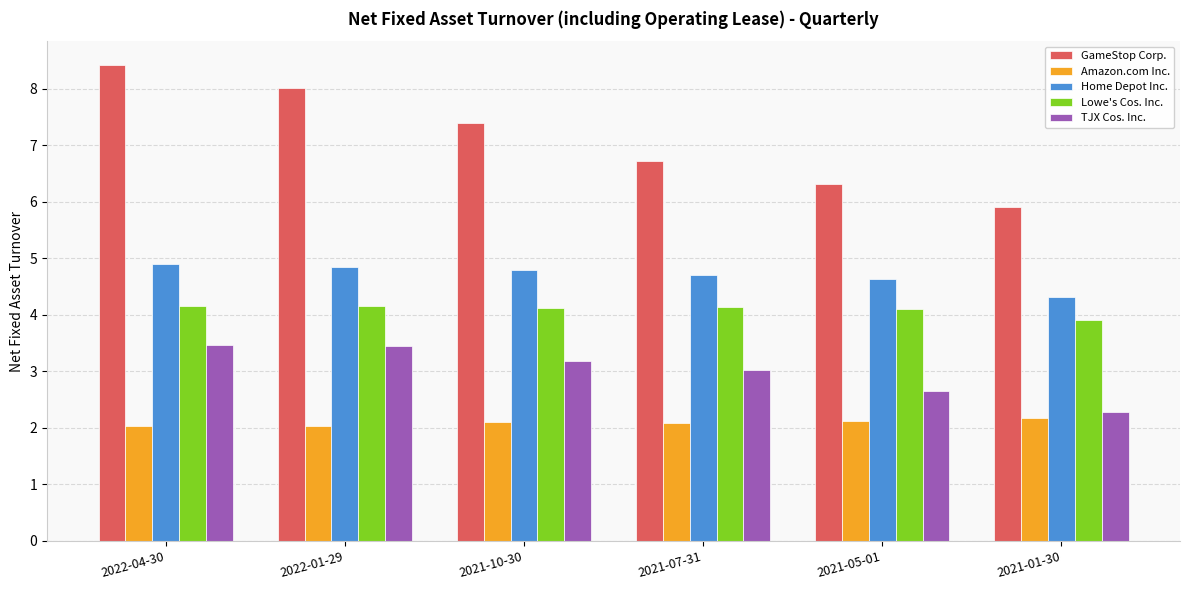

At which category is the sum across all series the highest?

2022-04-30